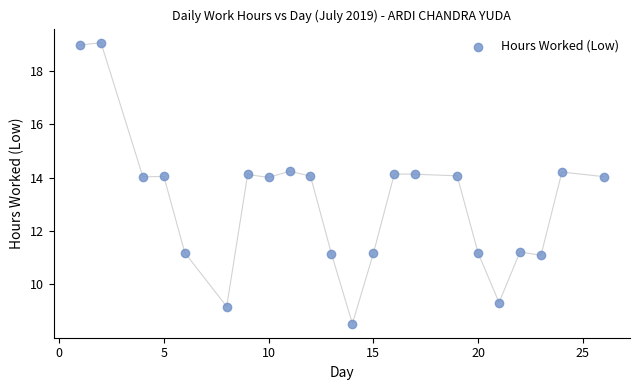

What is the range of Y values (max minus min)?

10.5